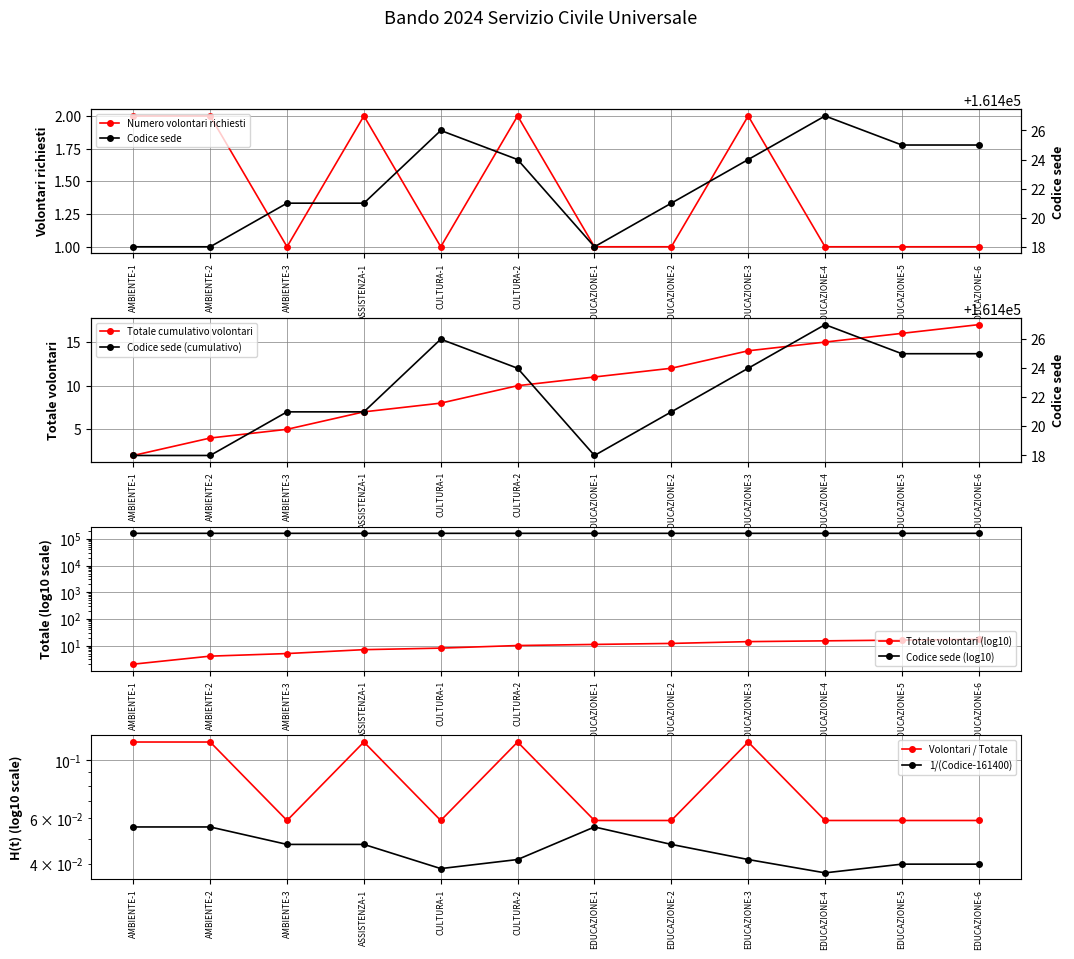

Does the chart have visible grid lines?

Yes